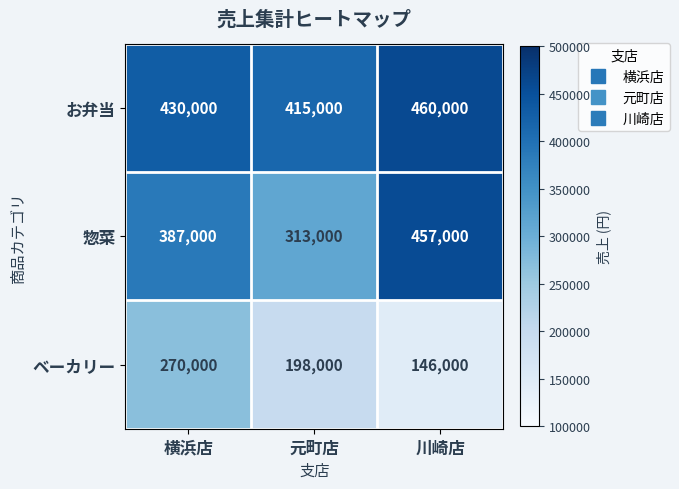

Rank the series by their average value, from highest to lowest.

お弁当, 惣菜, ベーカリー